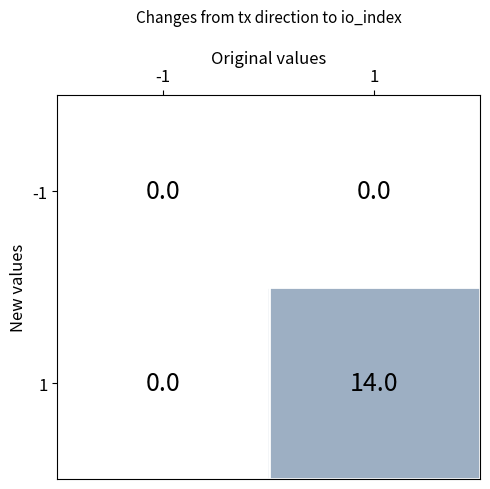

Is the value of 1 at 1 greater than the value of -1 at 1?

Yes